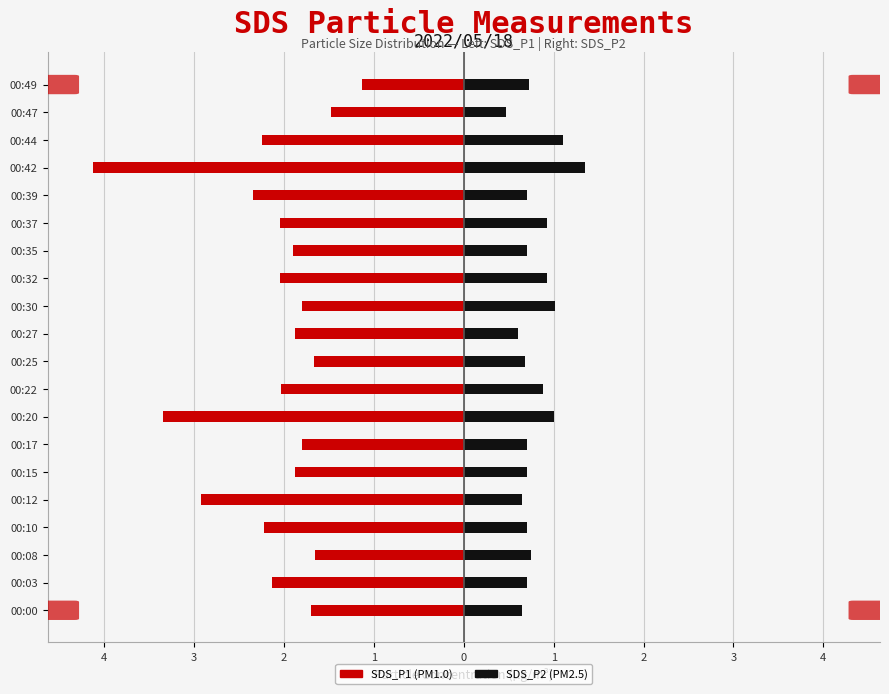

Rank the series at 00:35 from lowest to highest value.

SDS_P1, SDS_P2